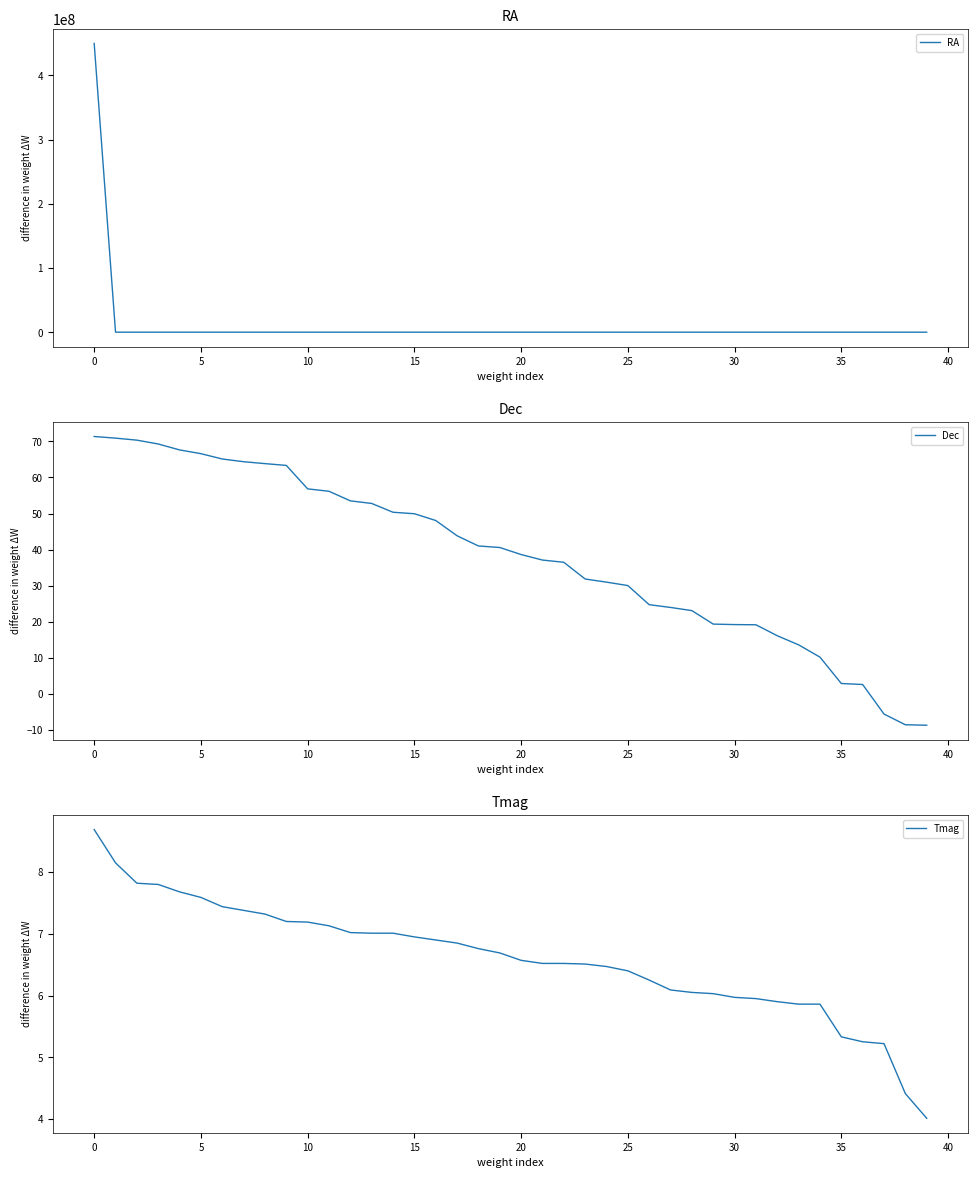

True or false: Dec has more than 0 interior local peaks.

False